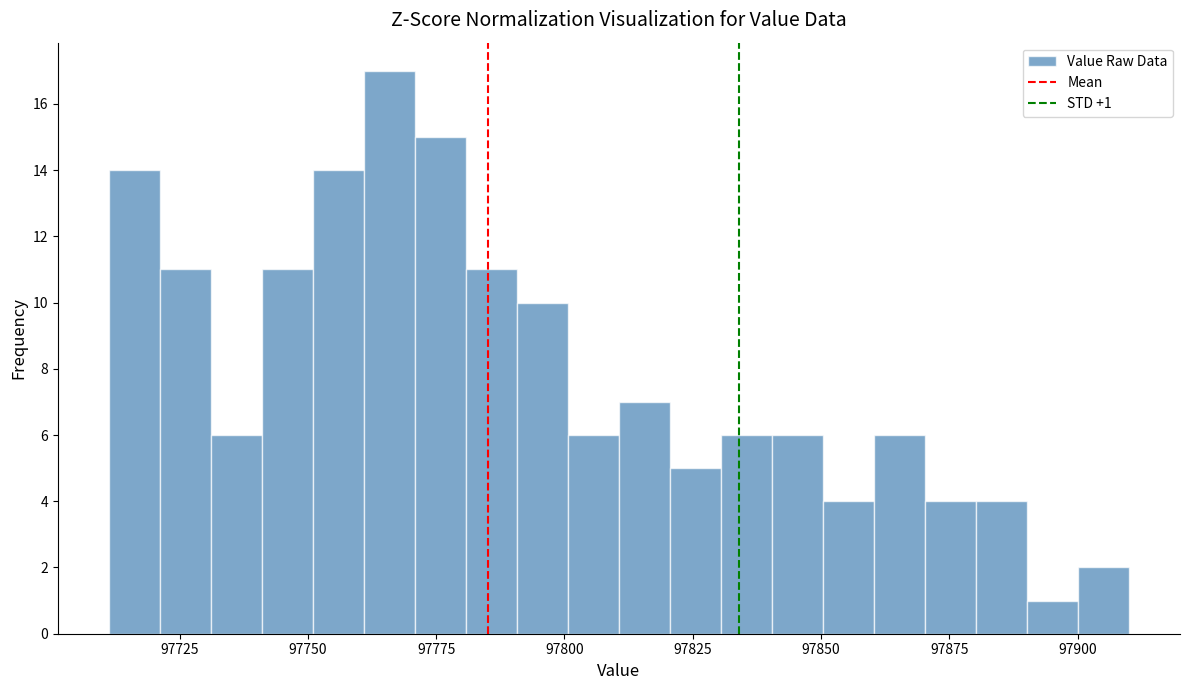

Read against the x-axis, roughly where is the centre of the tallest bar?

97765